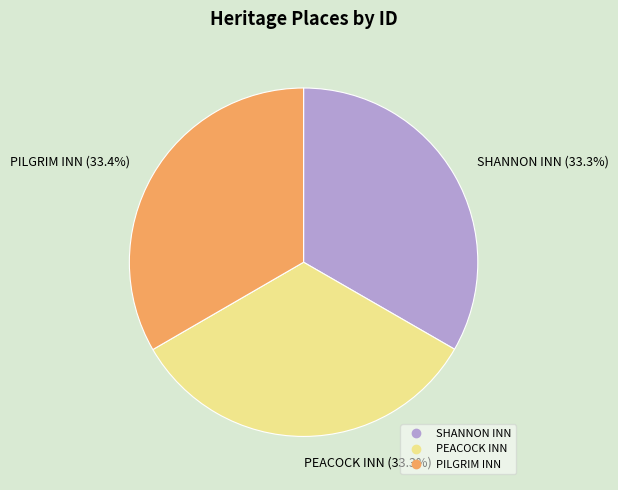

Is the sum of PEACOCK INN and SHANNON INN greater than half?

Yes